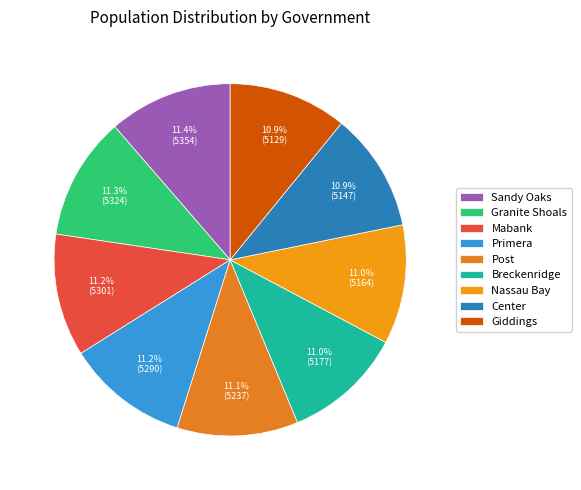

How many slices are in this pie chart?

9